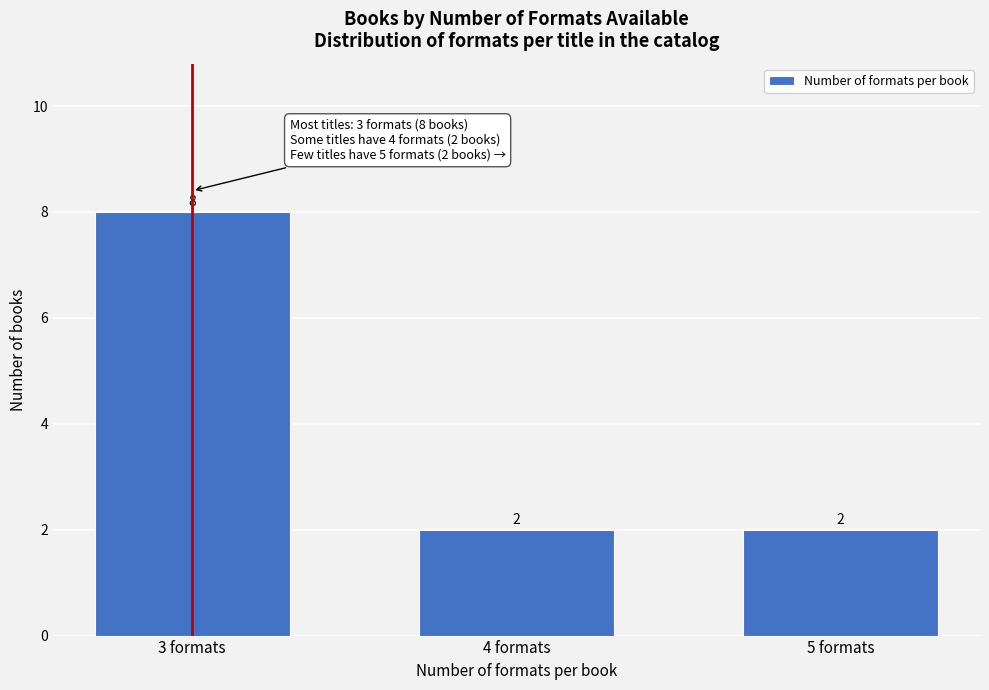

Reading left to right, list all the values displayed in this chart.

8	2	2